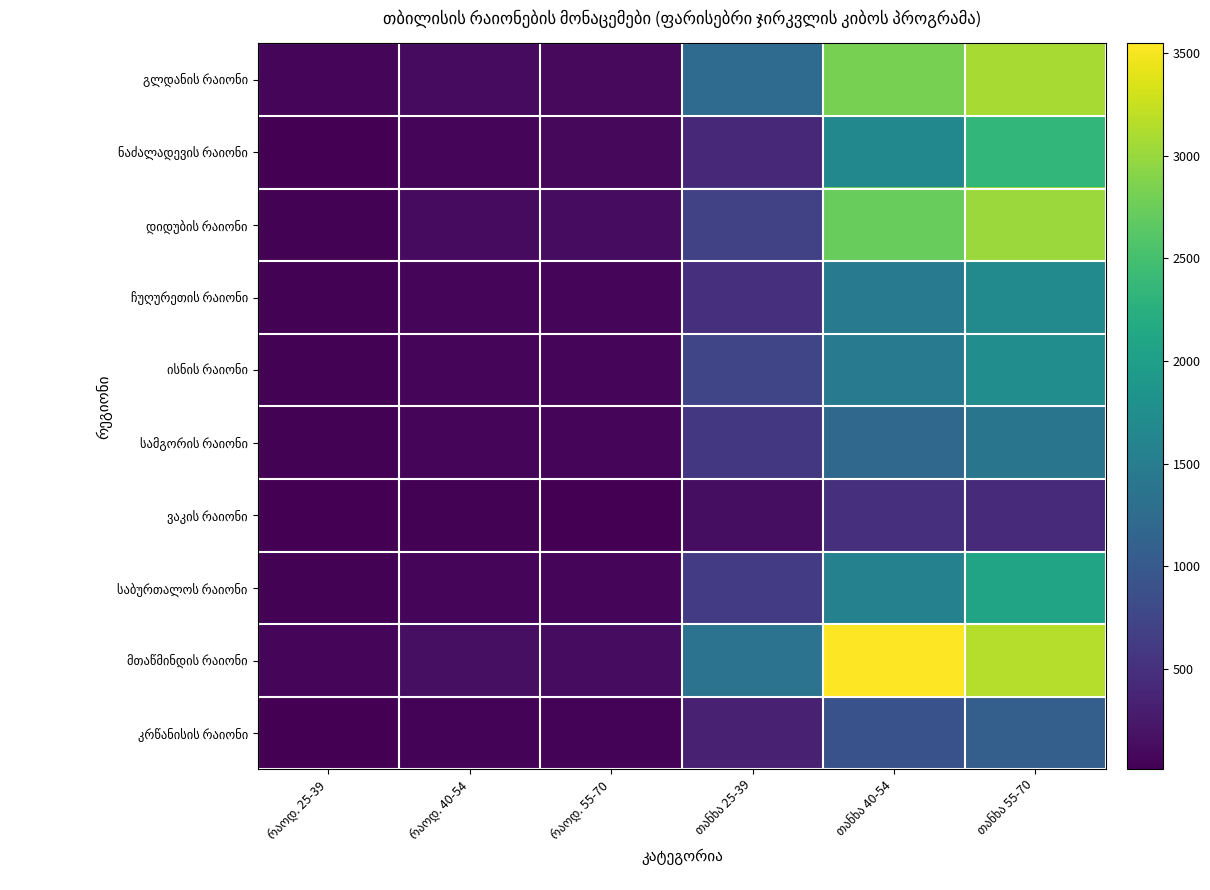

How many distinct data groups are displayed?

10